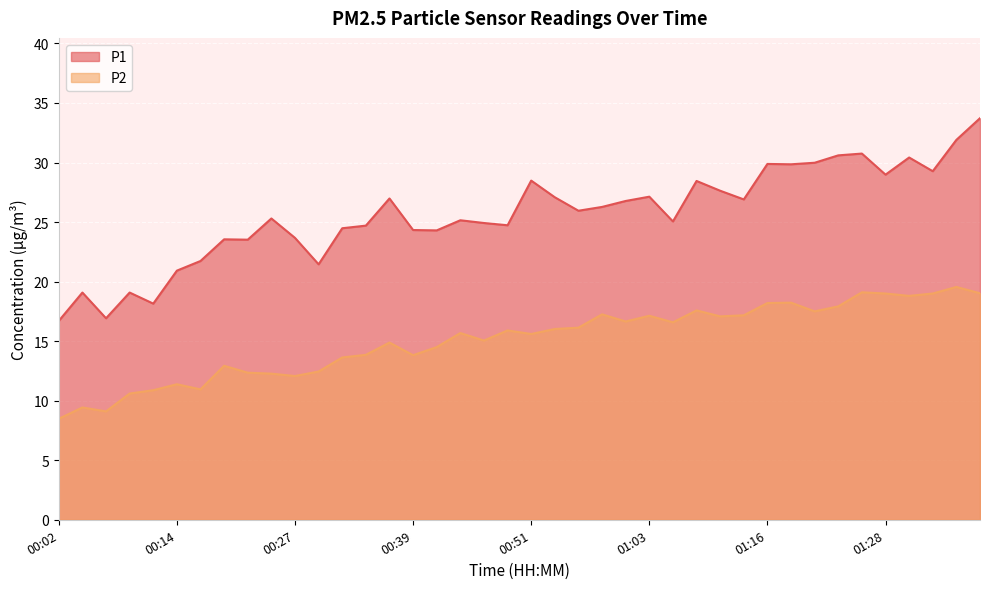

Reading left to right, transcribe all the data shown in this chart.

P1: 16.7	19.1	16.9	19.1	18.1	20.9	21.7	23.6	23.5	25.3	23.7	21.4	24.5	24.7	27.0	24.3	24.3	25.1	24.9	24.7	28.5	27.1	25.9	26.3	26.8	27.1	25.1	28.4	27.6	26.9	29.9	29.9	30.0	30.6	30.8	29.0	30.4	29.3	31.9	33.7
P2: 8.5	9.4	9.1	10.6	10.9	11.4	10.9	12.9	12.3	12.3	12.1	12.4	13.6	13.8	14.9	13.8	14.5	15.7	15.1	15.9	15.6	16.0	16.1	17.2	16.6	17.1	16.6	17.6	17.1	17.2	18.2	18.2	17.5	17.9	19.1	19.0	18.8	19.0	19.6	19.0